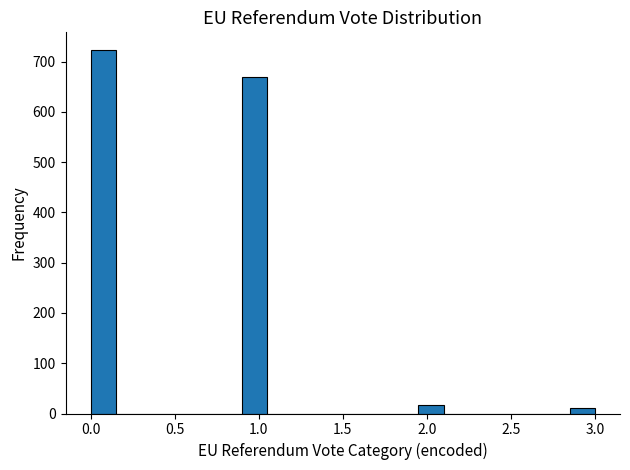

Read against the x-axis, roughly where is the centre of the tallest bar?

0.10